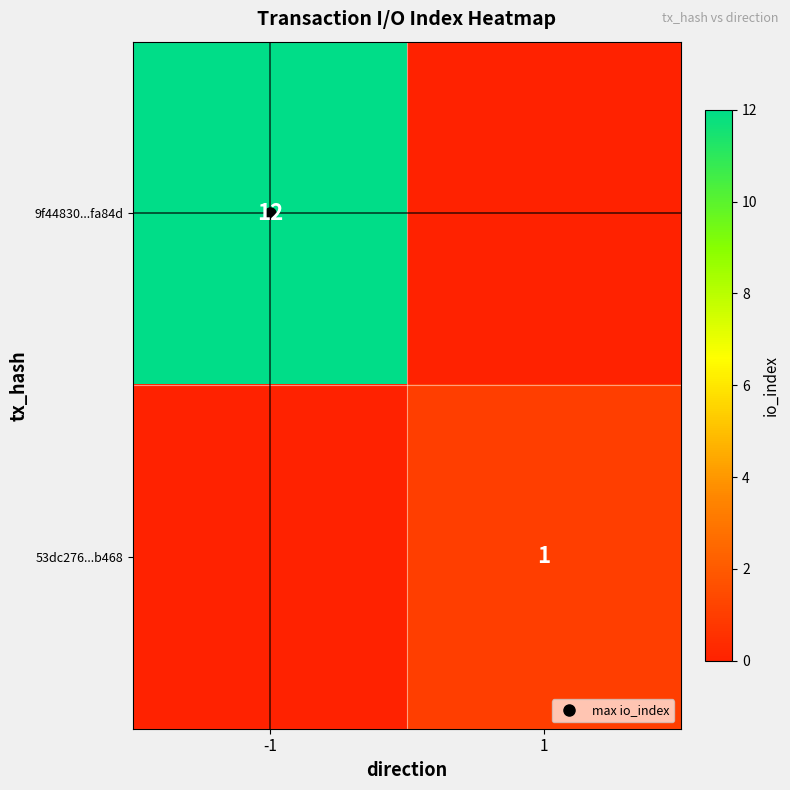

What is the greatest value displayed?

12